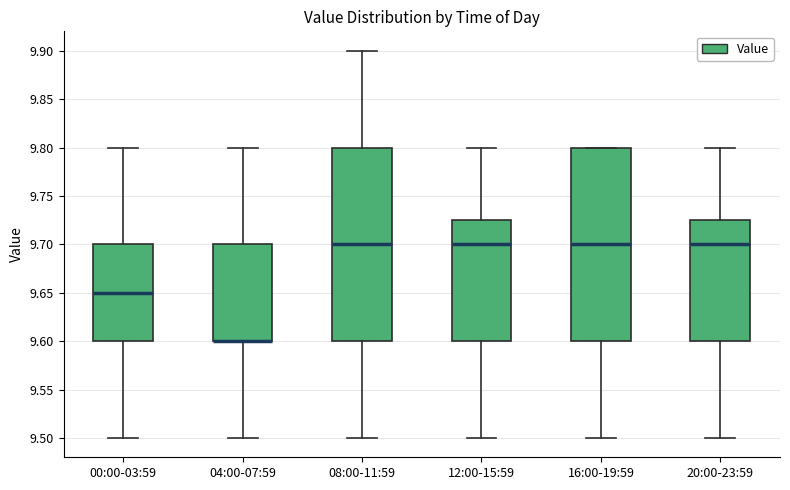

Reading left to right, read every box against the y-axis: the position of its median line, the range the box covers, and the ends of its whiskers. The values are not printed on the chart, so give them approximately, as read against the axis.

00:00-03:59: median 9.650, box 9.600 to 9.700, whiskers 9.500 to 9.800
04:00-07:59: median 9.600 (drawn on the box's lower edge), box 9.600 to 9.700, whiskers 9.500 to 9.800
08:00-11:59: median 9.700, box 9.600 to 9.800, whiskers 9.500 to 9.900
12:00-15:59: median 9.700, box 9.600 to 9.725, whiskers 9.500 to 9.800
16:00-19:59: median 9.700, box 9.600 to 9.800, whiskers 9.500 to 9.800
20:00-23:59: median 9.700, box 9.600 to 9.725, whiskers 9.500 to 9.800